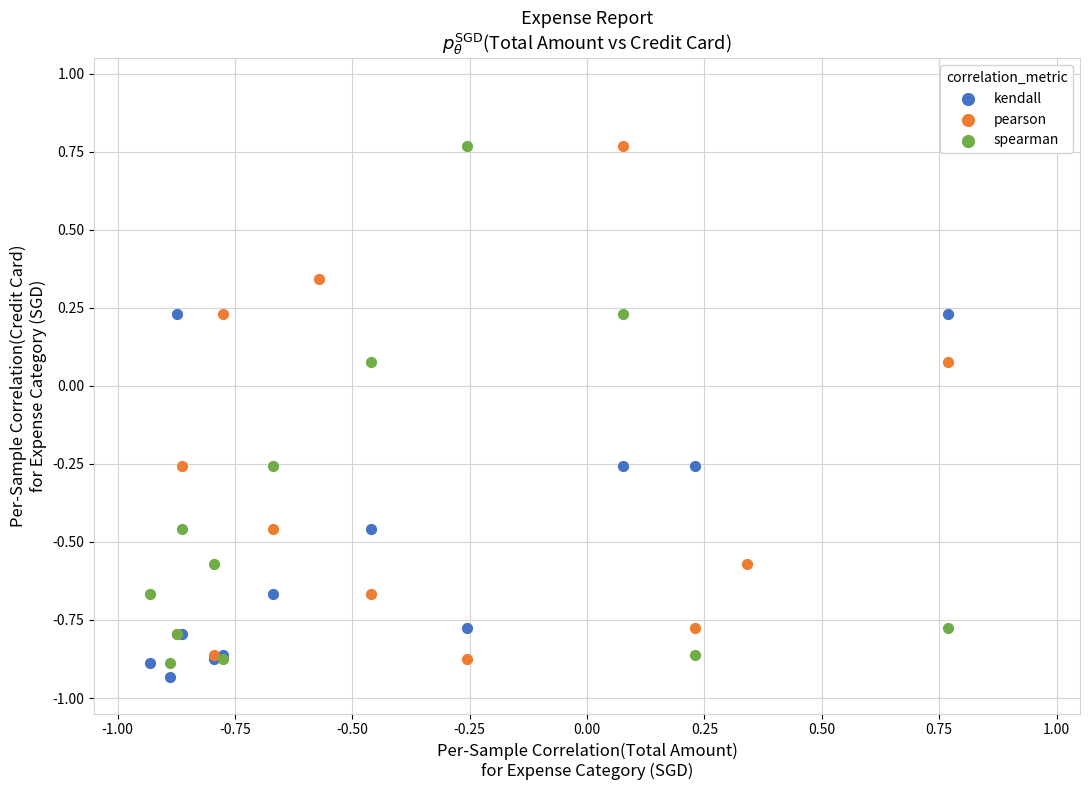

What are all the series names shown in the legend?

kendall, pearson, spearman